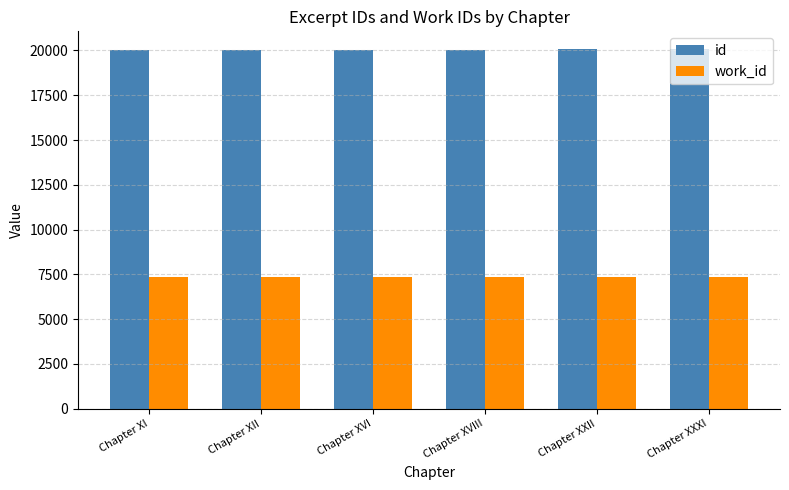

Is it true that work_id equals 2604 at Chapter XXXI?

False